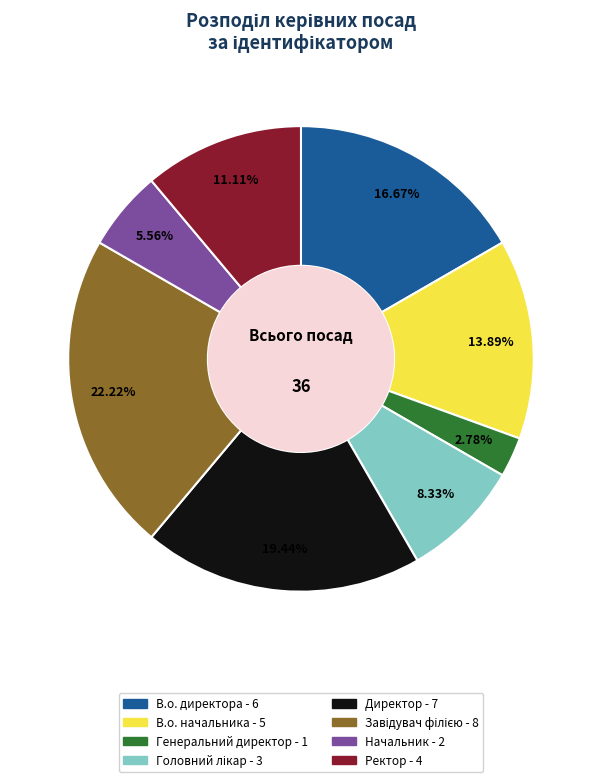

What percentage do В.о. начальника and Ректор together represent?

25.0%